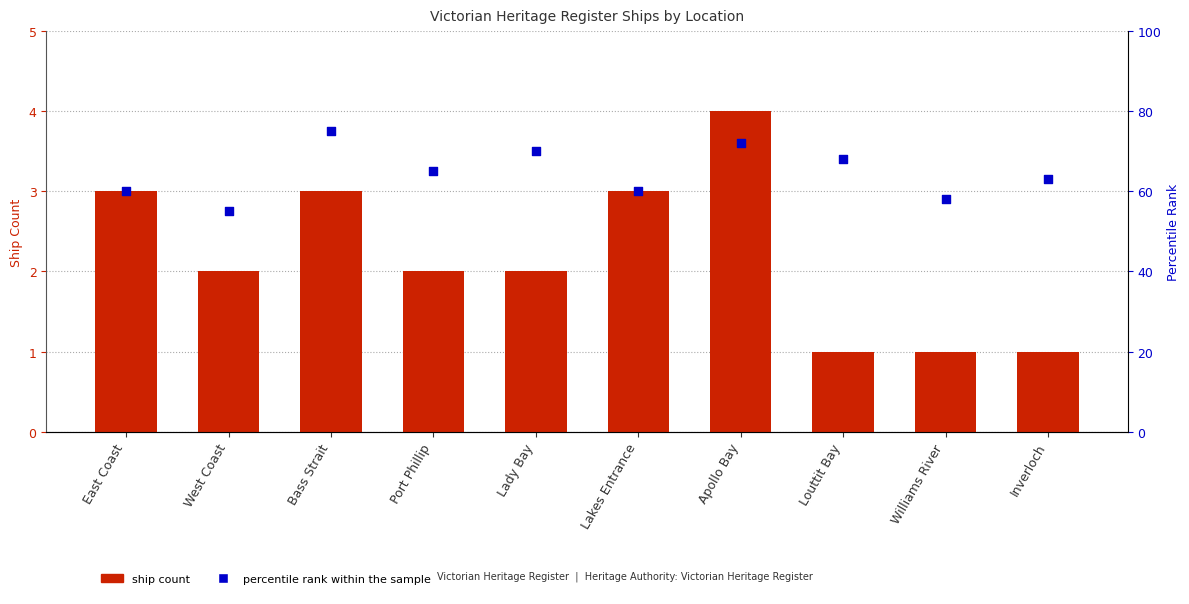

What is the total value across all series at Inverloch?

64